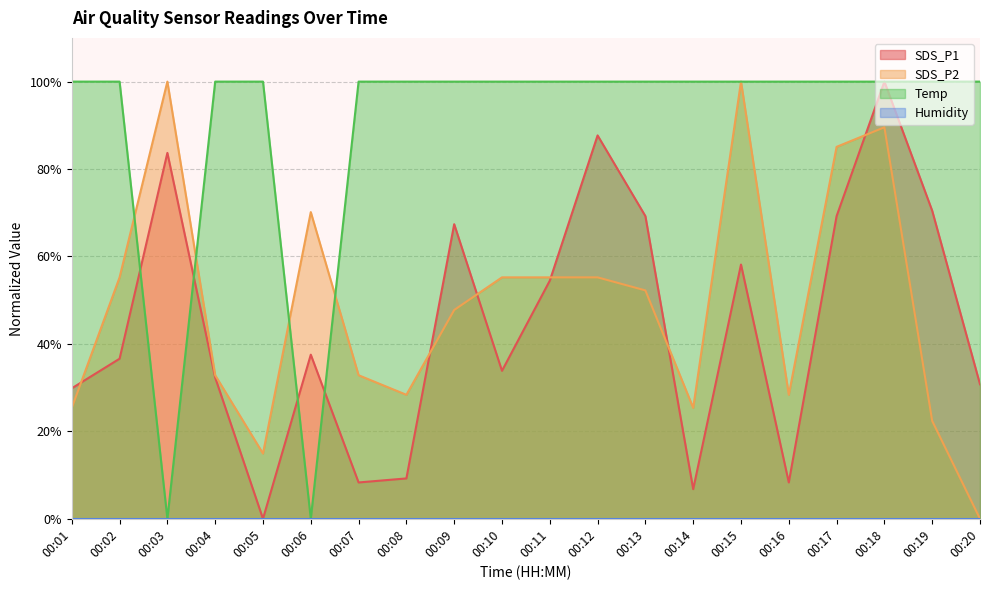

What is the sum of all SDS_P2 values?

976.1